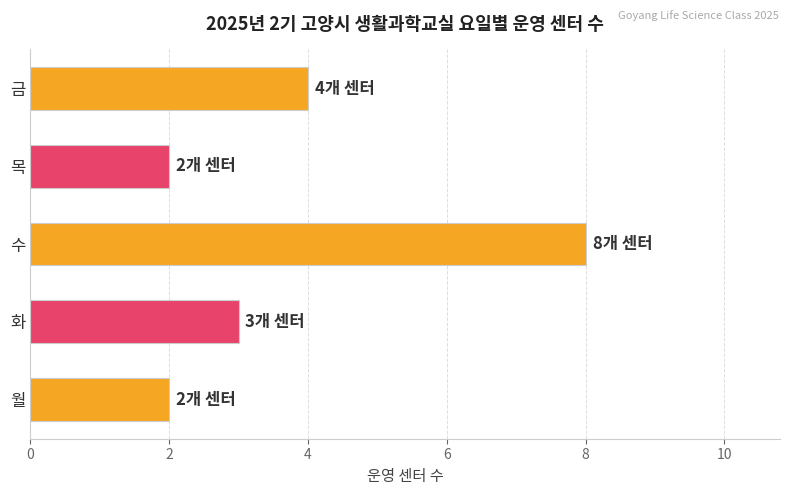

Reading top to bottom, transcribe all the data shown in this chart.

4	2	8	3	2